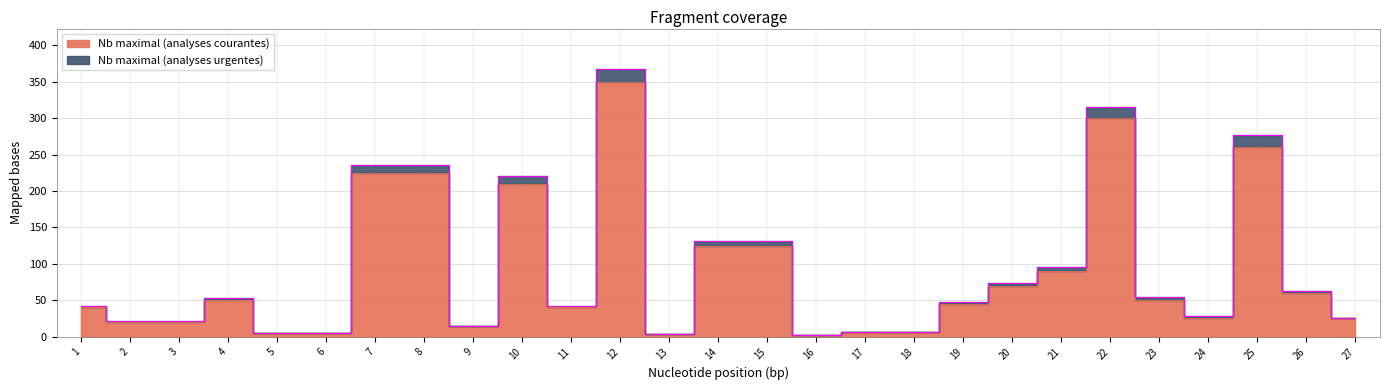

Between 5 and 20, which series saw the biggest shift?

Nb maximal (analyses urgentes)